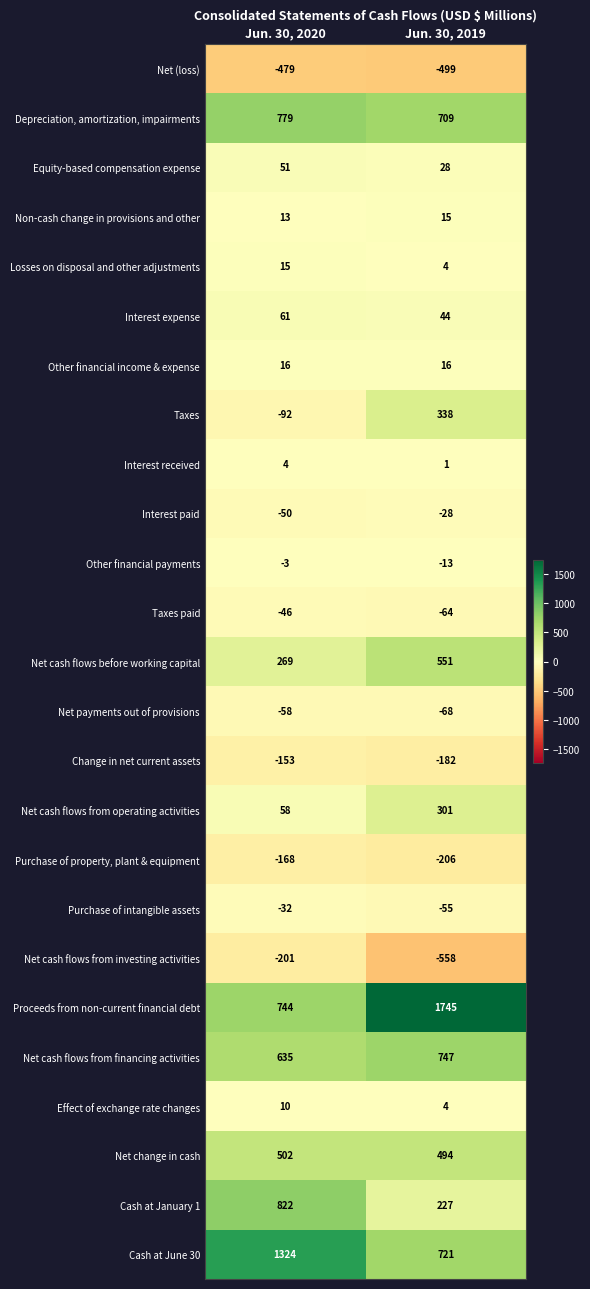

How many data points does each series have?

2